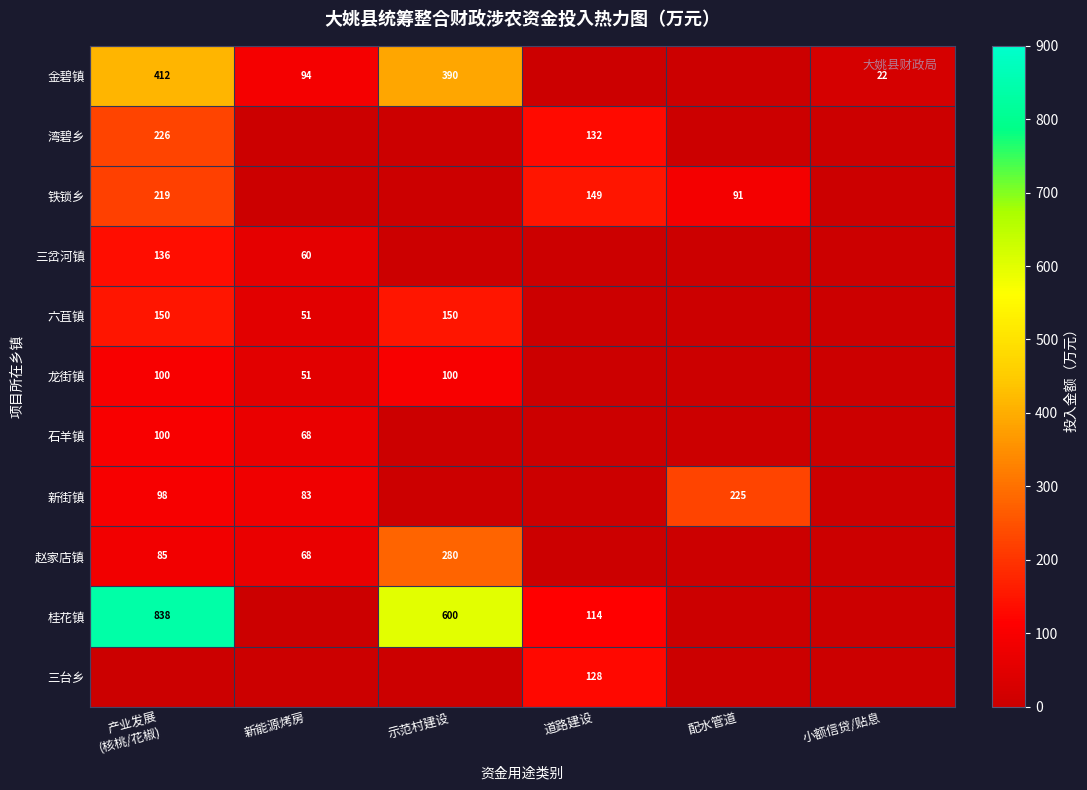

True or false: 赵家店镇 has a value of 24 at 新能源烤房.

False